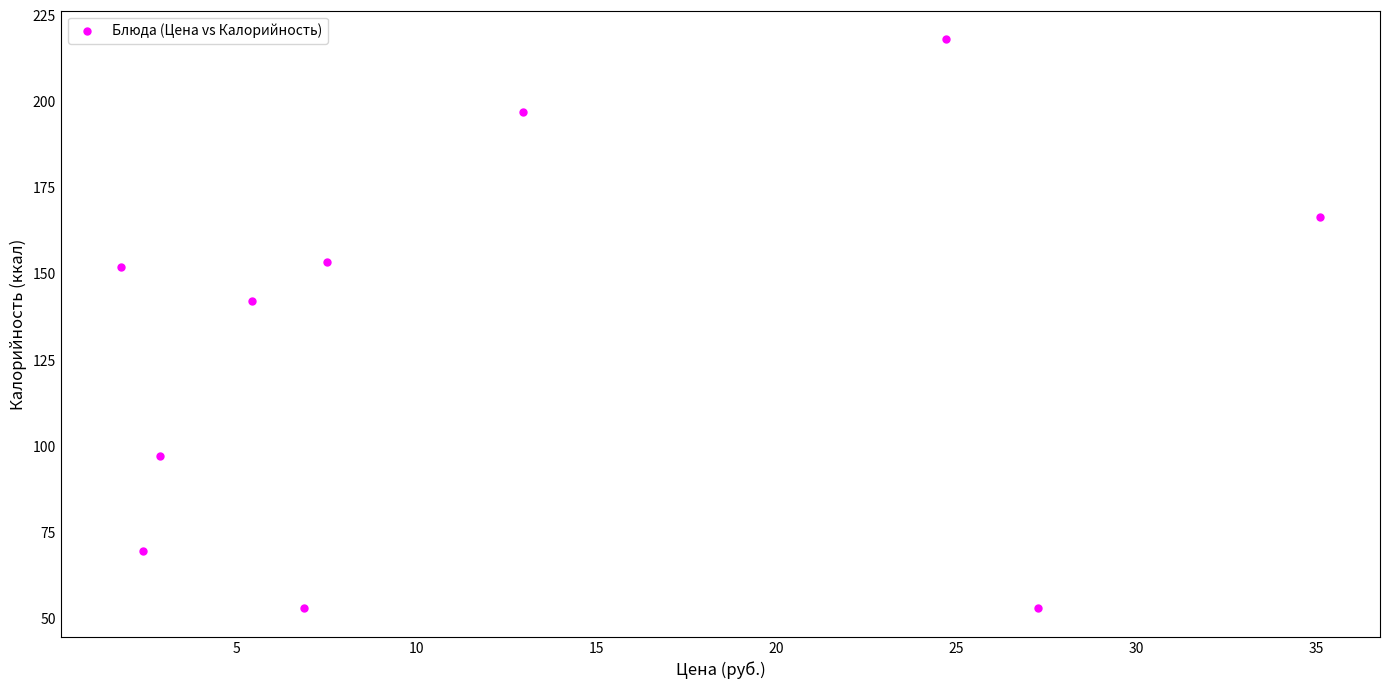

What Y value in the scatter plot is closest to 135?

142.0